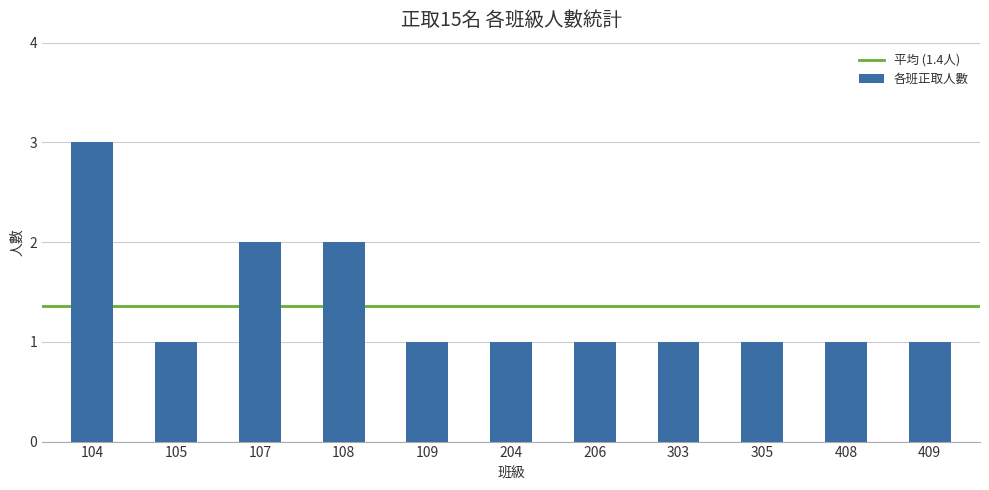

Reading right to left, what are all the values shown in this chart?

1	1	1	1	1	1	1	2	2	1	3